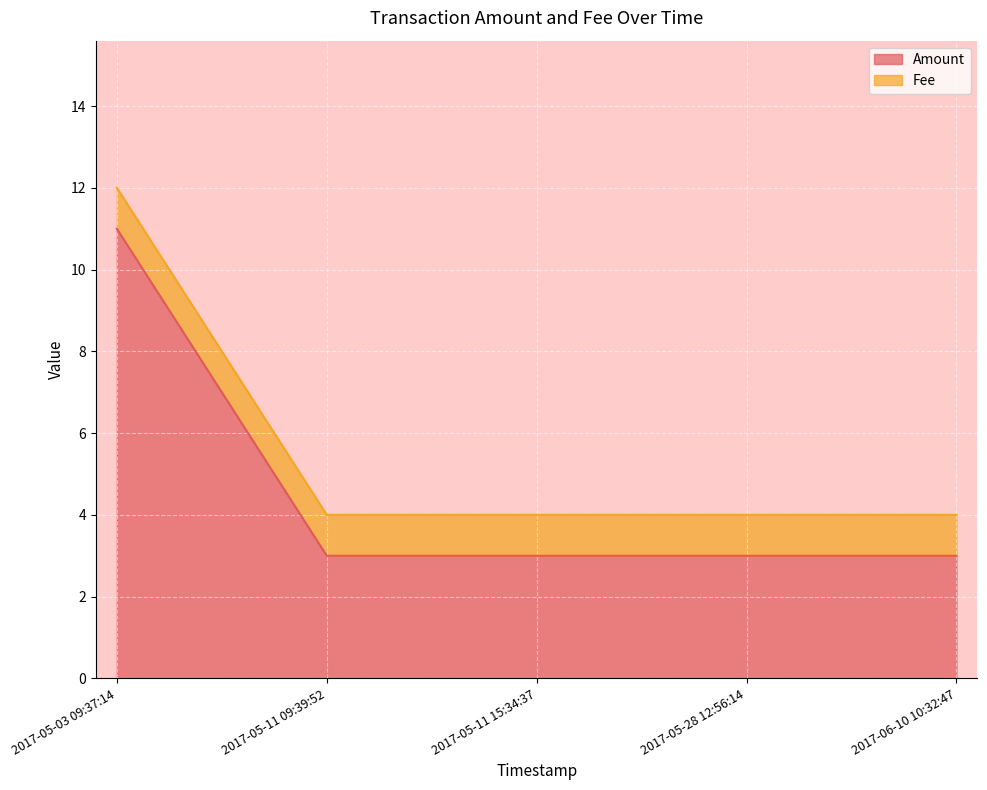

Count the values in the range 3 to 4.

4